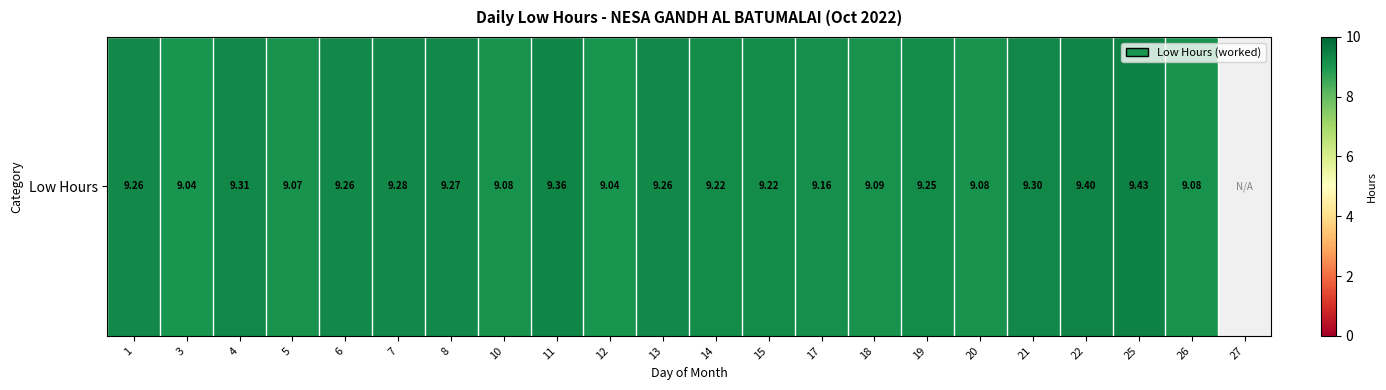

How many values are above zero?

21